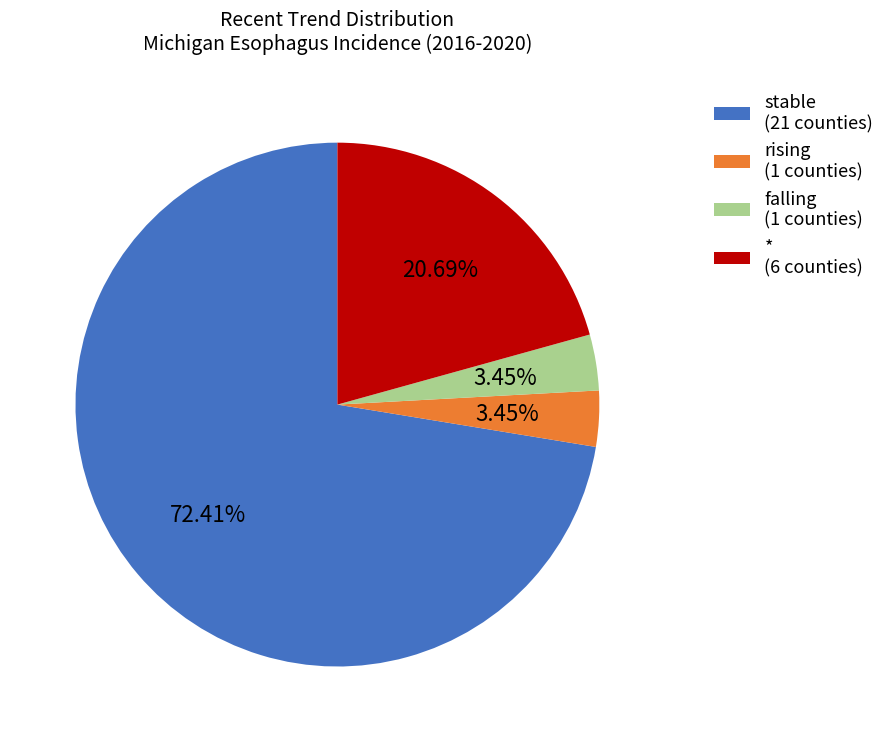

Is the sum of stable (21 counties) and rising (1 counties) greater than half?

Yes